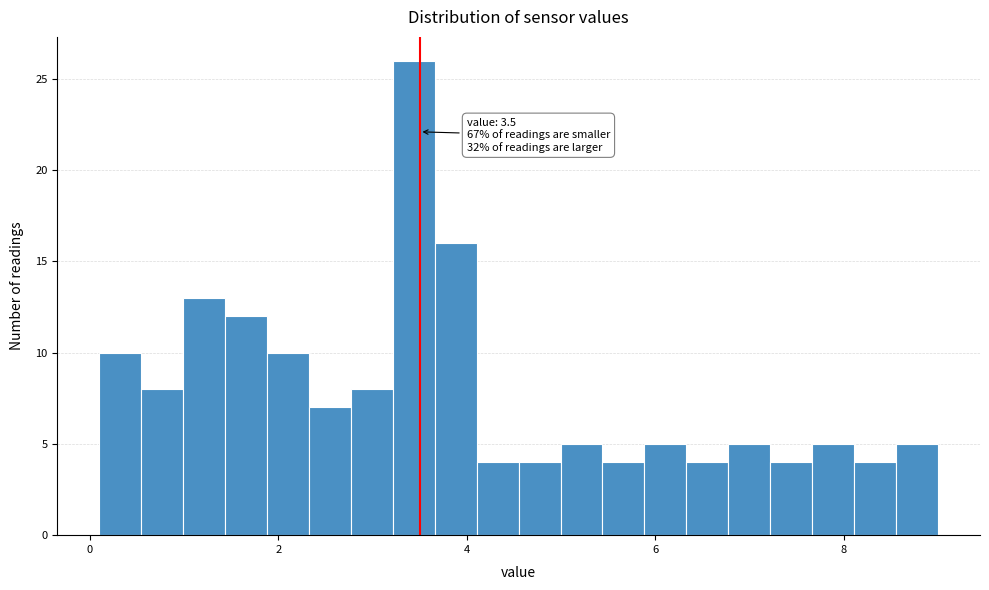

Read against the x-axis, roughly where is the centre of the tallest bar?

3.4